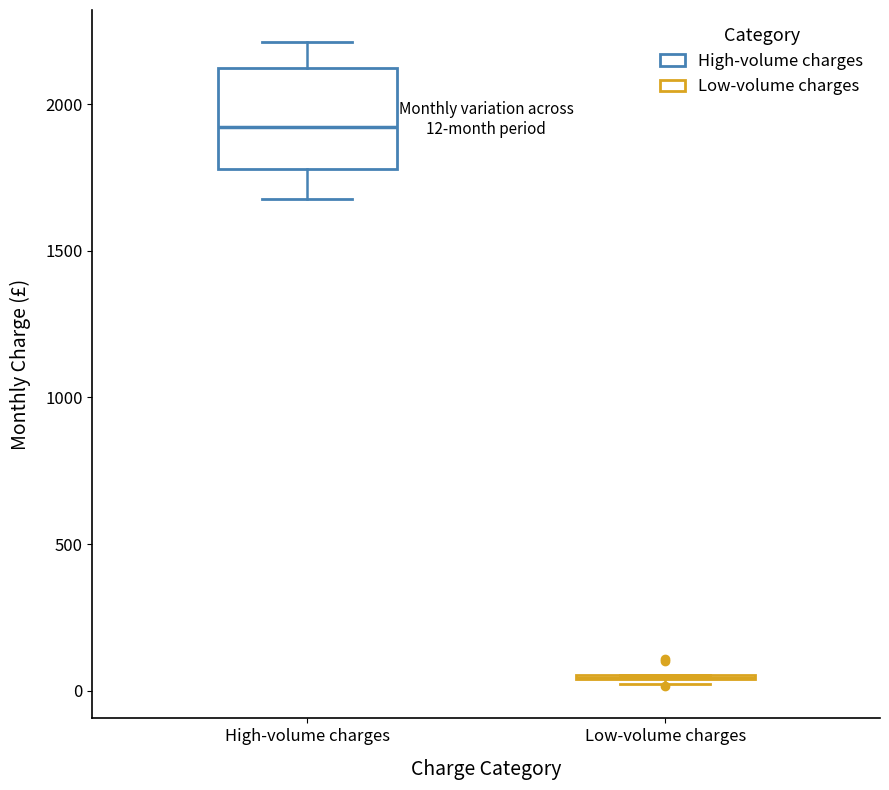

Comparing the boxes themselves (not the whiskers), which one is the tallest?

High-volume charges